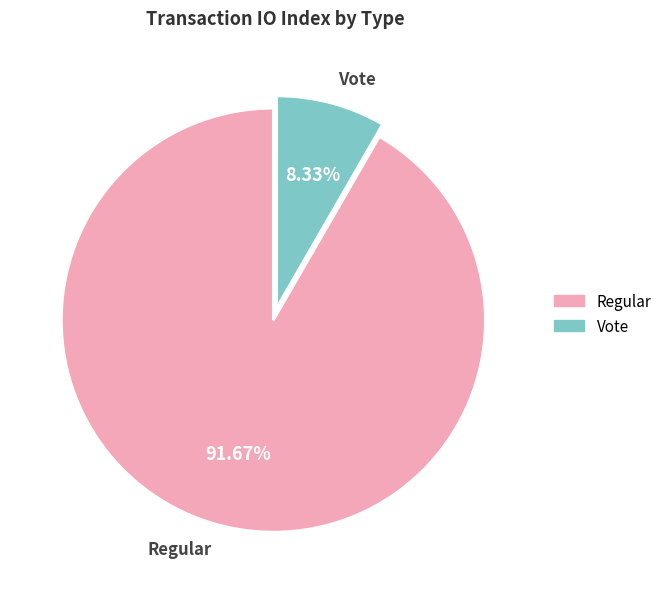

Which has a higher value, Regular or Vote?

Regular